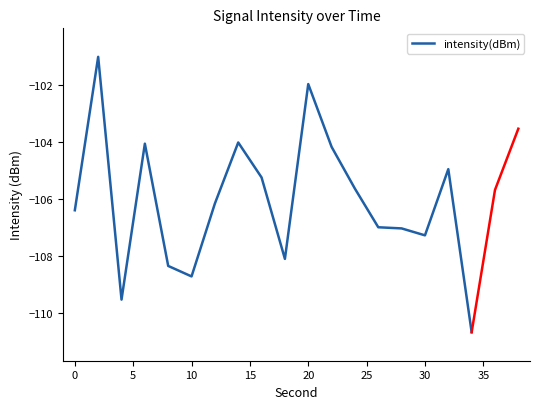

What is the value of the 4th point from the left?

-104.1